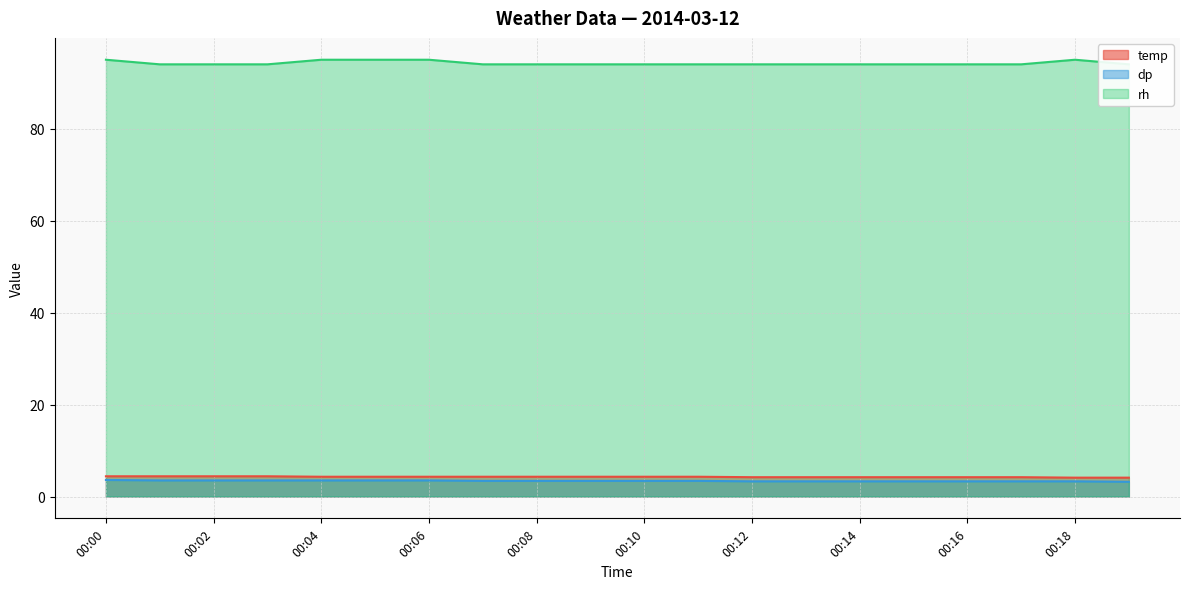

Does the chart display data point markers on the line(s)?

No